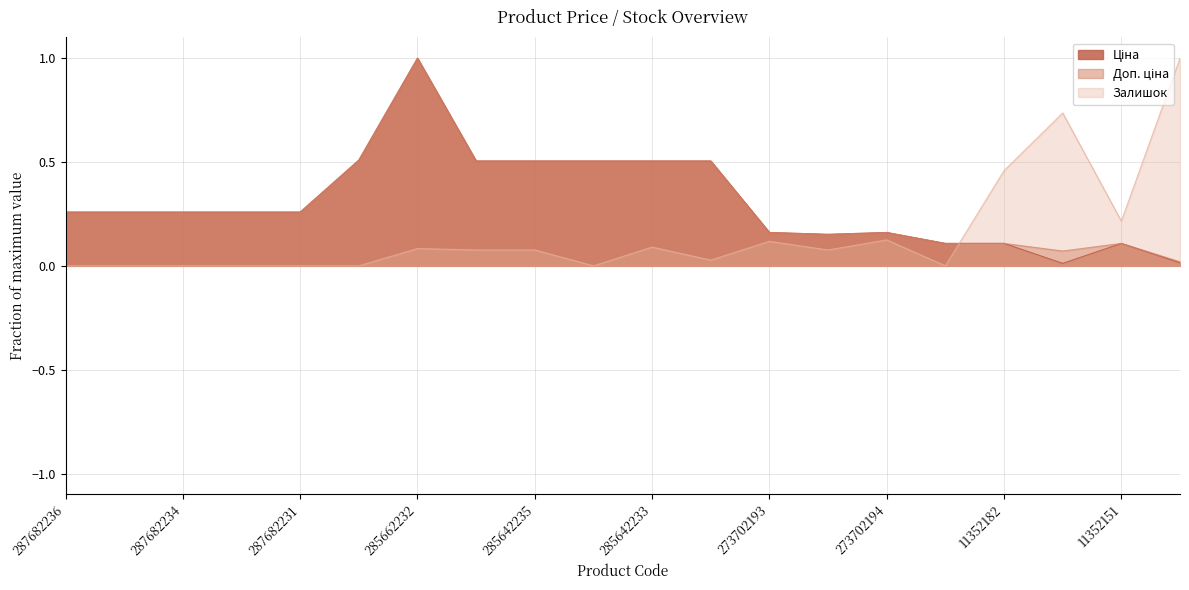

Rank the categories by Ціна value from lowest to highest.

283502182, 276092108, 11352184, 11352182, 11352151, 248922198, 273702193, 273702194, 287682236, 287682235, 287682234, 287682233, 287682231, 285642236, 285642235, 285642234, 285642233, 285642231, 287702232, 285662232